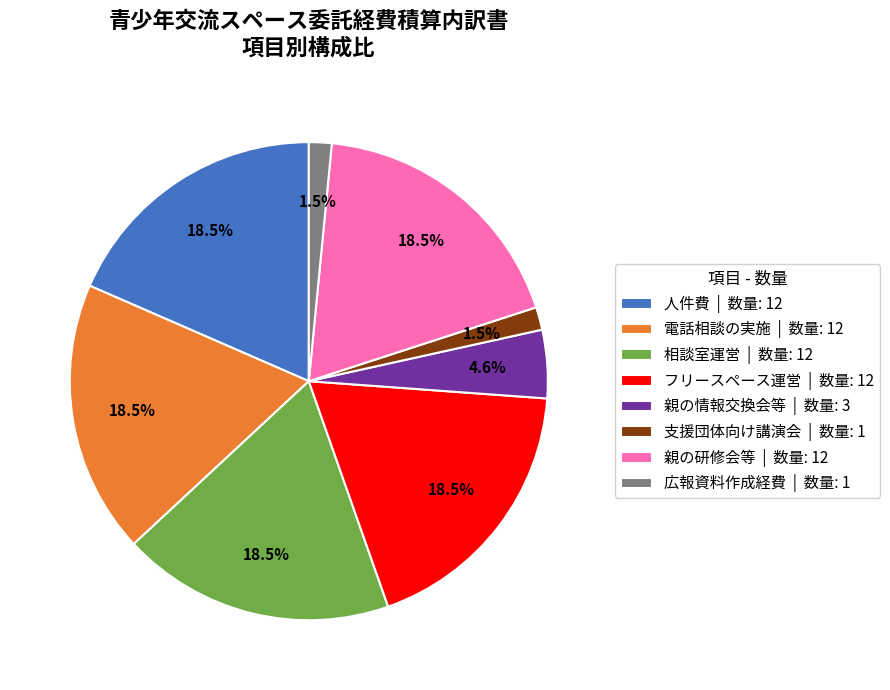

What is the ratio of the value at 電話相談の実施 | 数量: 12 to the value at 相談室運営 | 数量: 12?

1.0